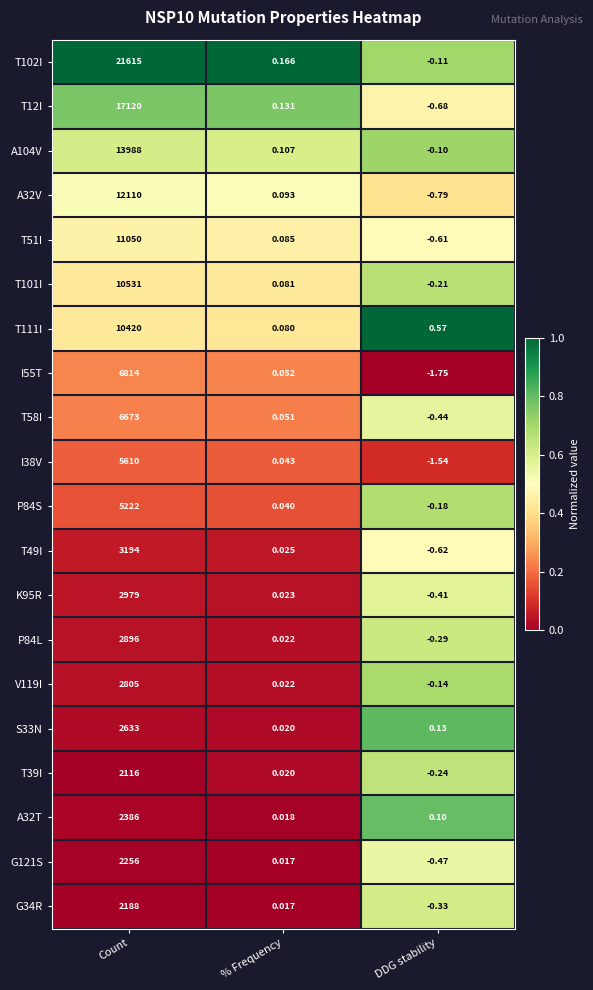

Where does the I38V series first go above 0?

Count